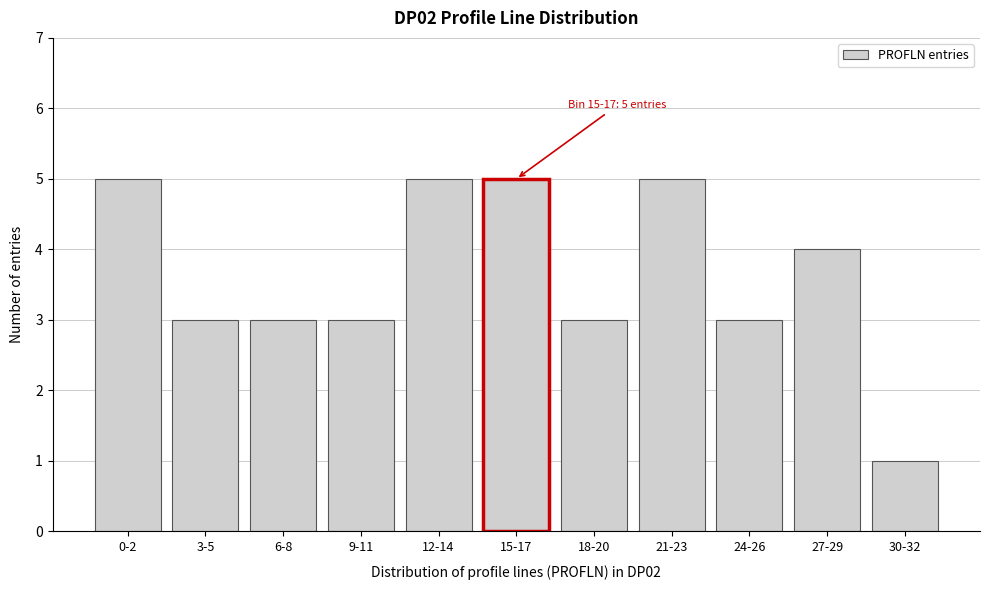

Reading left to right, list all the values displayed in this chart.

5	3	3	3	5	5	3	5	3	4	1